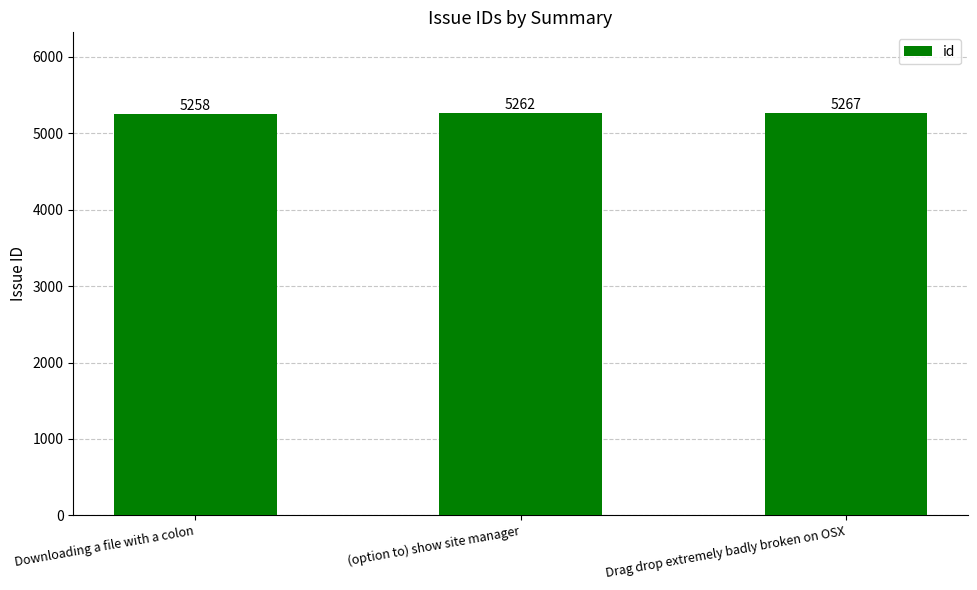

How many values are between 5258 and 5267?

3